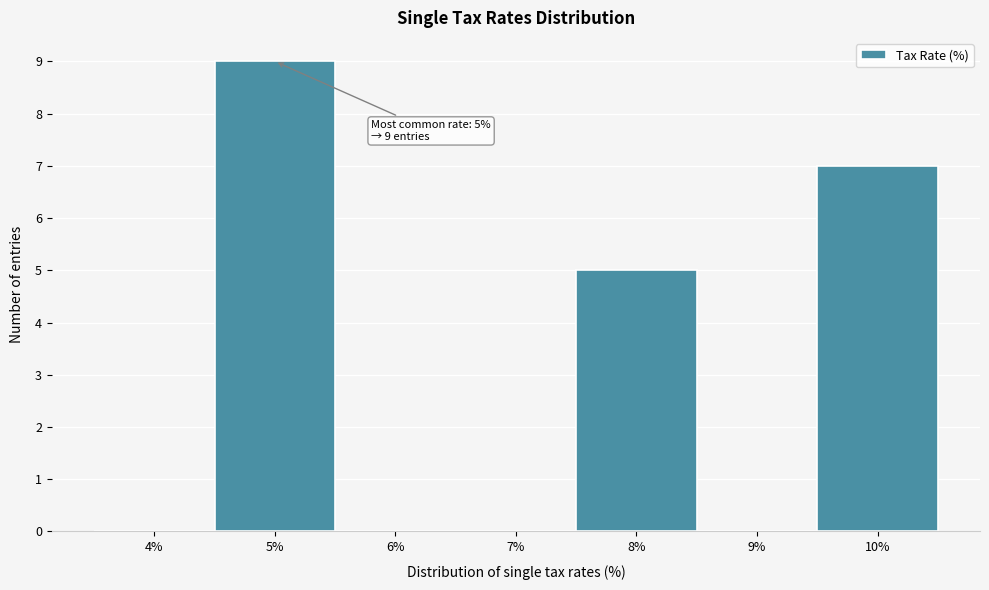

Reading left to right, extract all data points from this chart.

4%=0	5%=9	6%=0	7%=0	8%=5	9%=0	10%=7